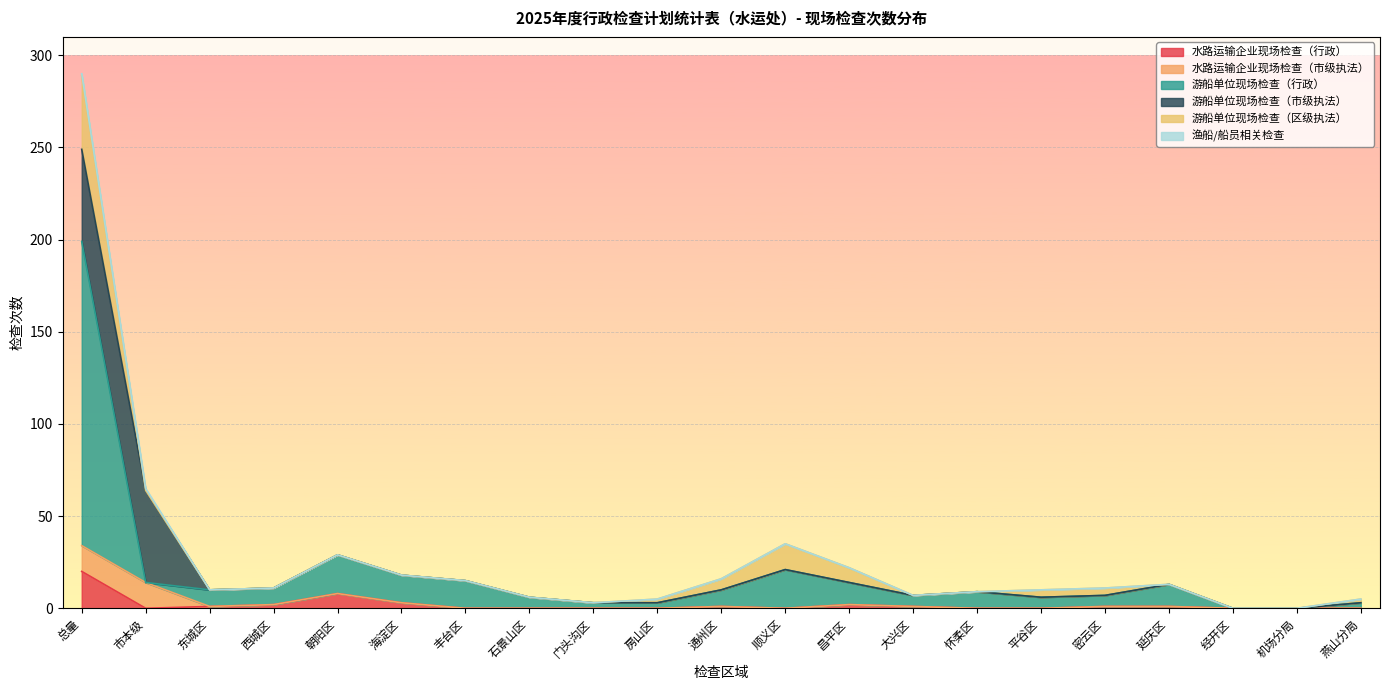

At which category does 水路运输企业现场检查（行政） reach its first local valley?

市本级